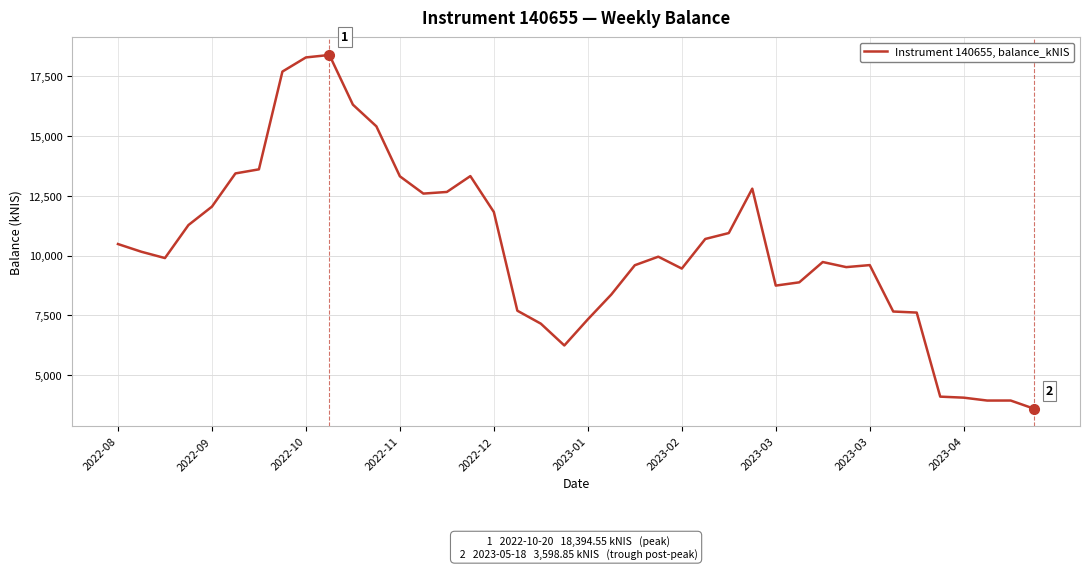

What is the difference between the maximum and minimum values?

14795.7